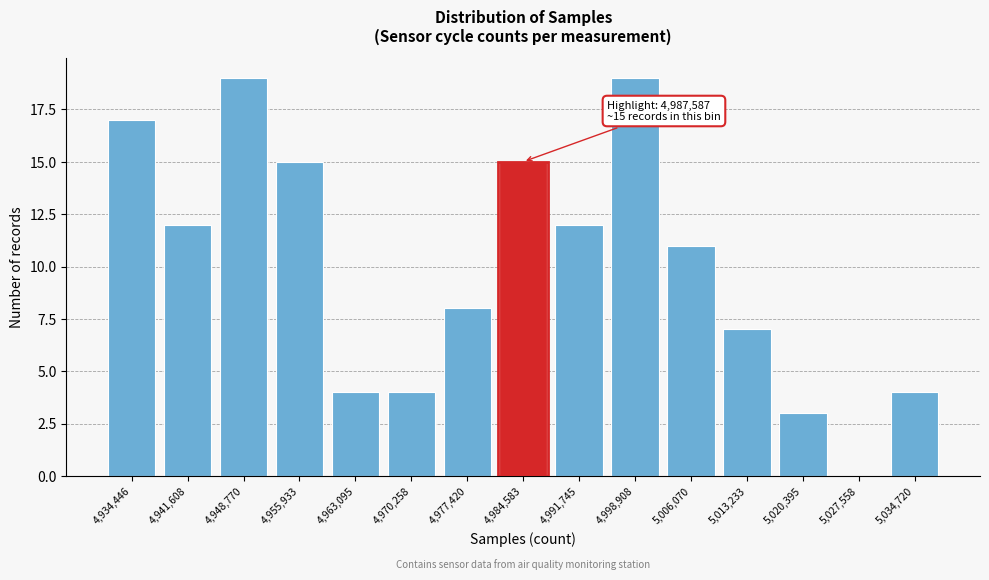

Reading left to right, what are all the values shown in this chart?

4,934,446=17	4,941,608=12	4,948,770=19	4,955,933=15	4,963,095=4	4,970,258=4	4,977,420=8	4,984,583=15	4,991,745=12	4,998,908=19	5,006,070=11	5,013,233=7	5,020,395=3	5,027,558=0	5,034,720=4